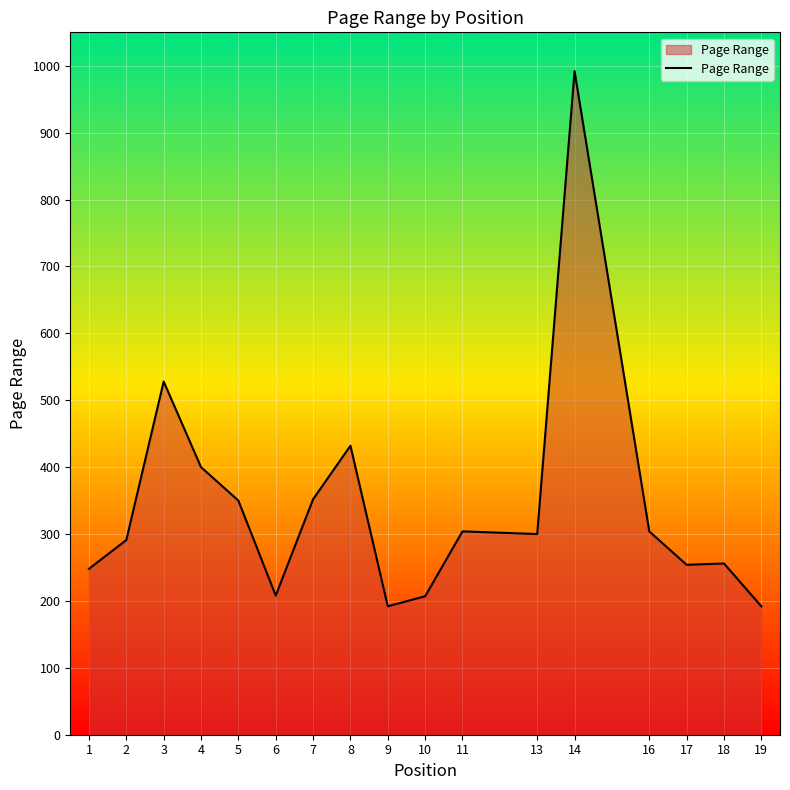

What is the sum of the values at 5 and 11?

654